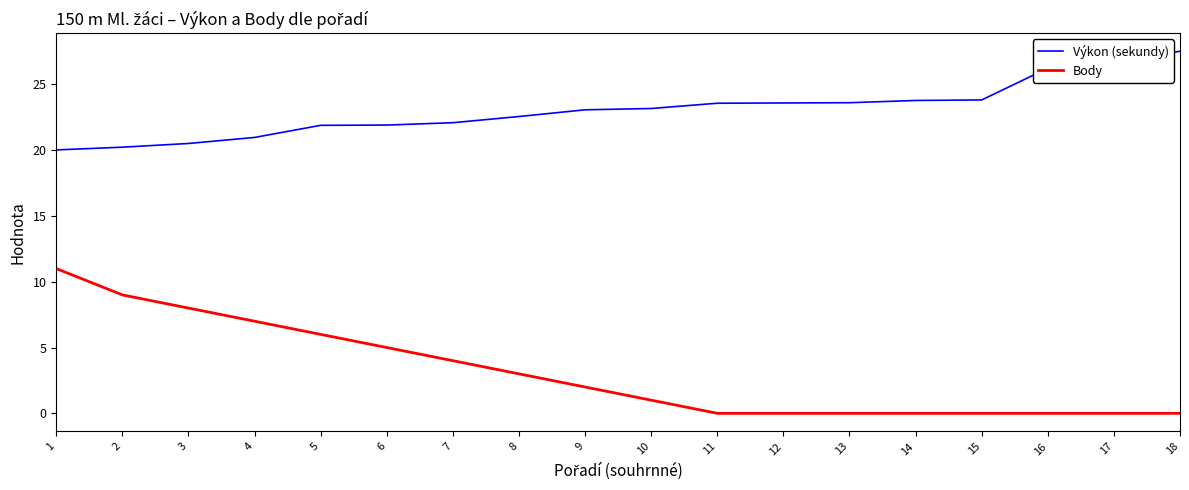

Which series has the widest spread of values?

Body